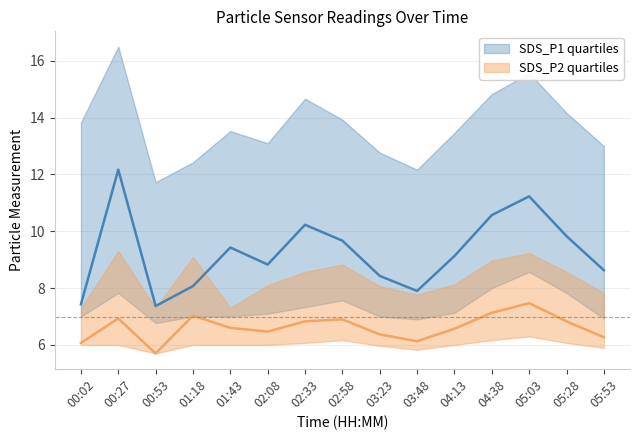

Which series has the largest range (max minus min)?

SDS_P1